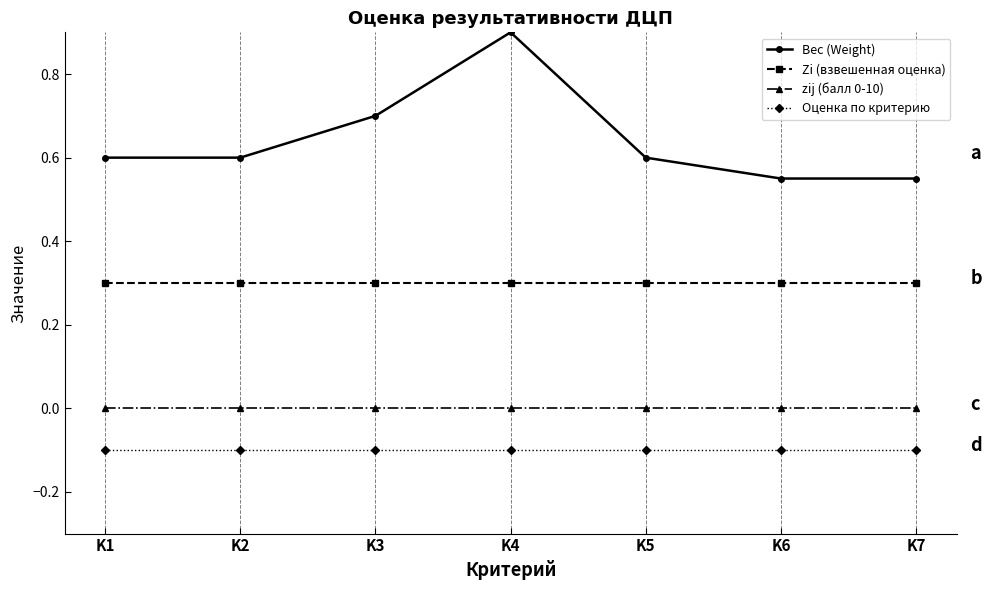

At which category does Вес (Weight) reach its first local peak?

K4